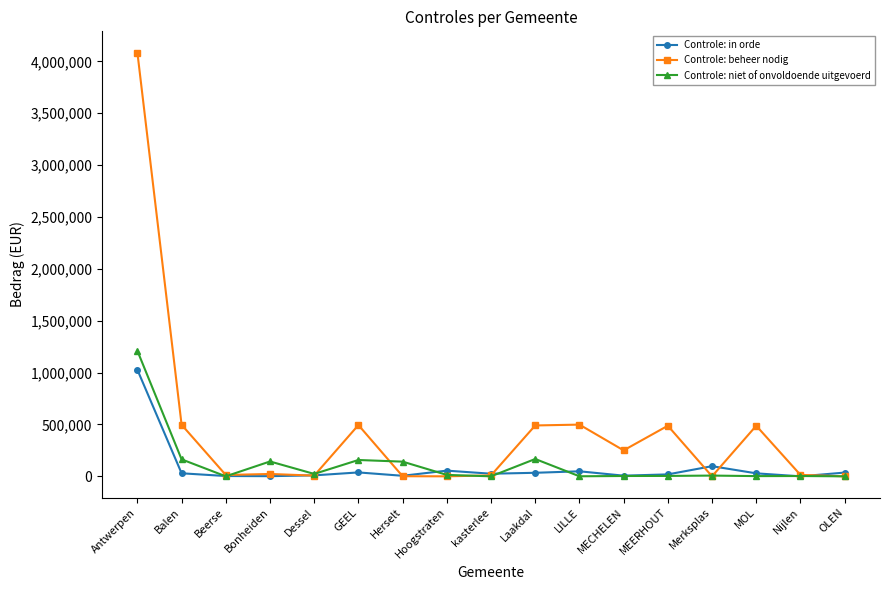

What are all the series names shown in the legend?

Controle: in orde, Controle: beheer nodig, Controle: niet of onvoldoende uitgevoerd